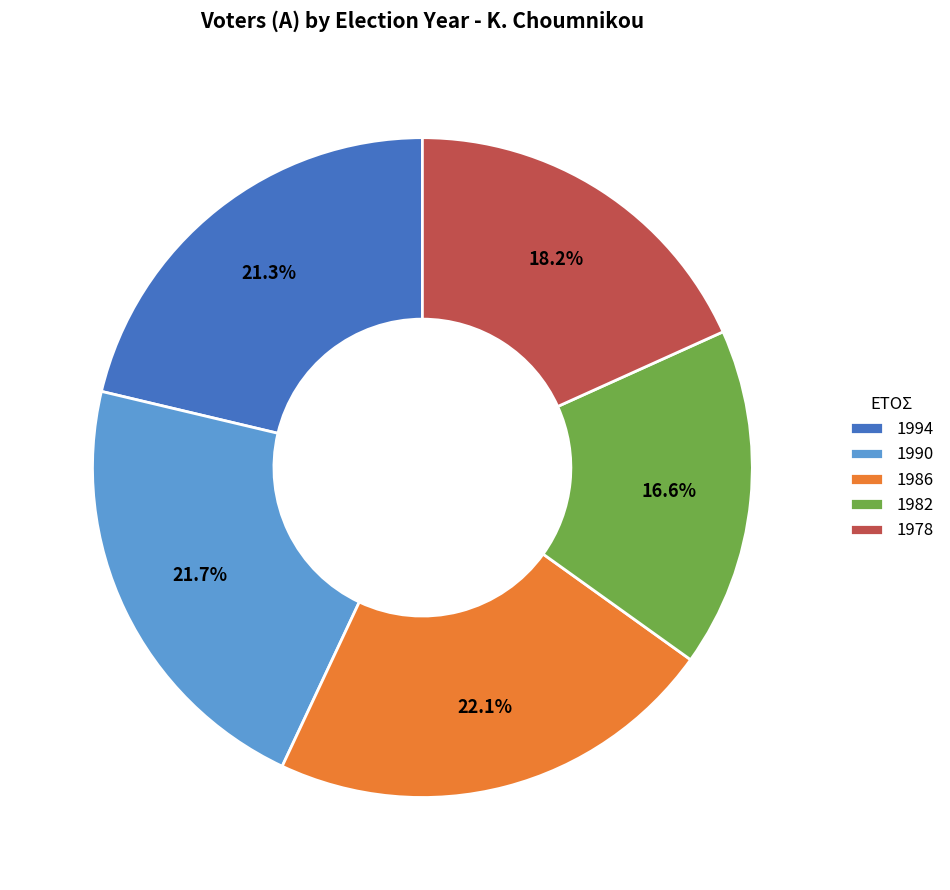

To the nearest percent, what is the difference between the 1990 and 1982 slice percentages?

5%